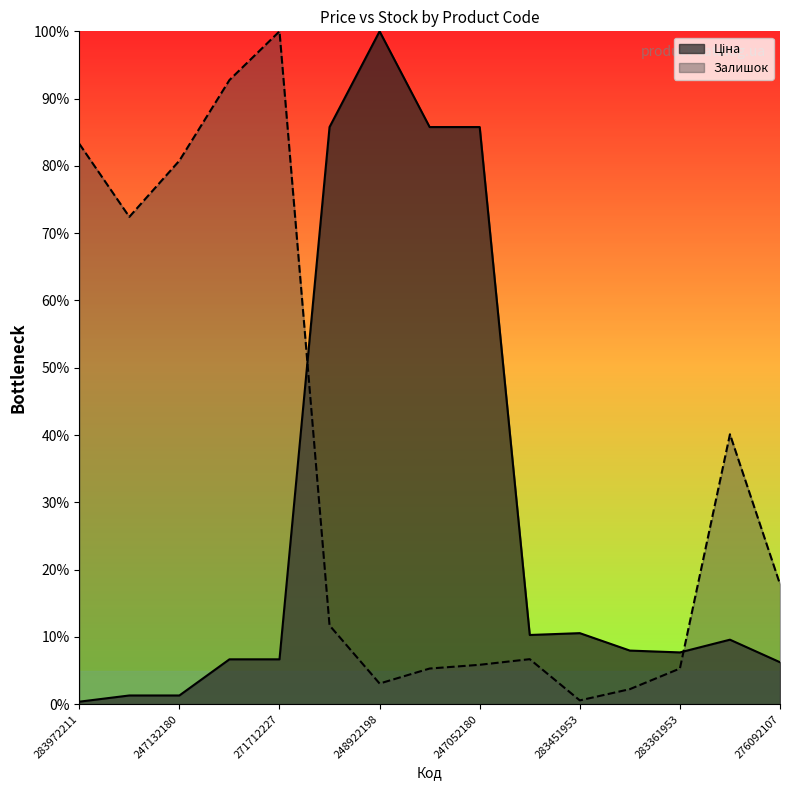

Which series has the largest total across all categories?

Залишок